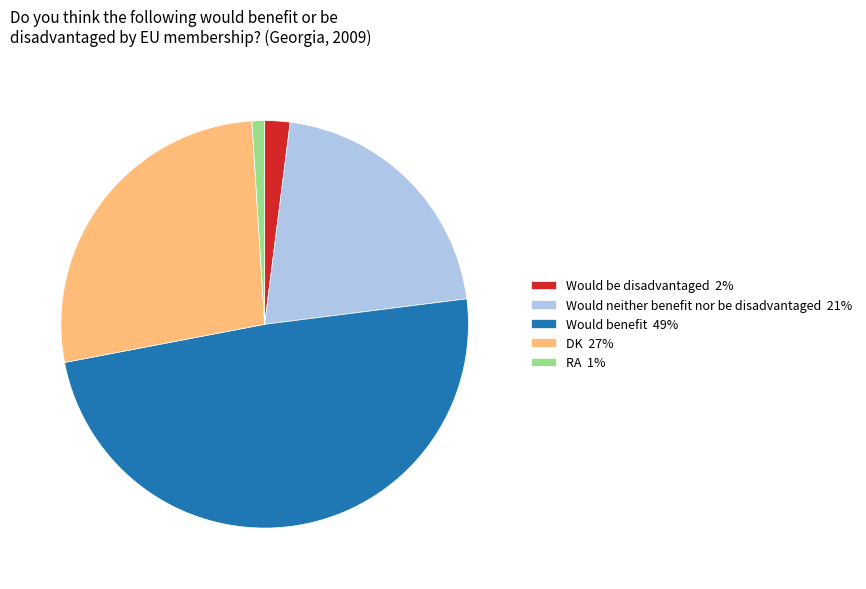

How many slices are in this pie chart?

5